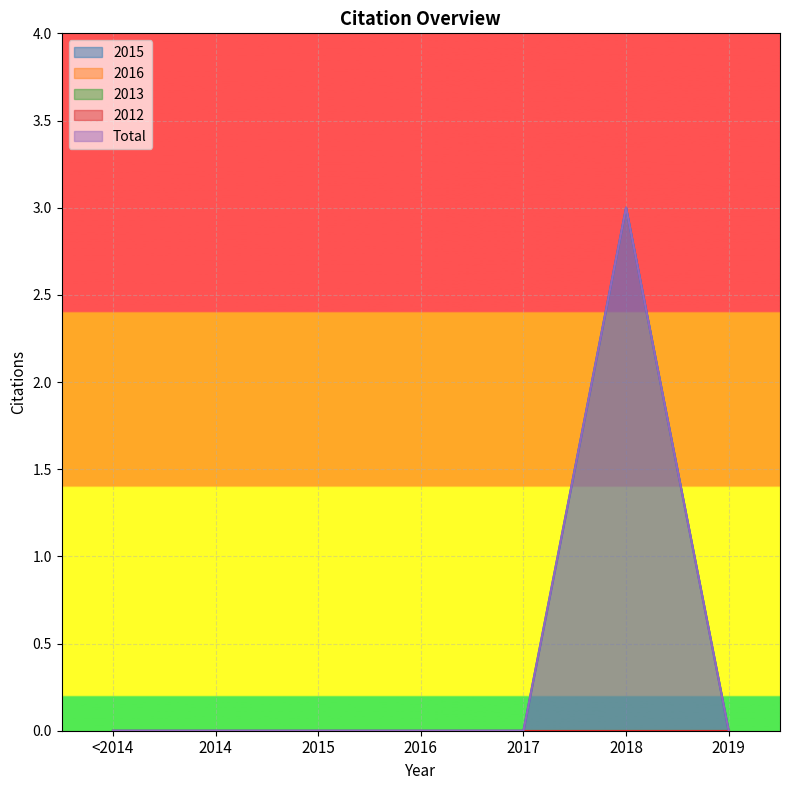

Reading right to left, extract all data points from this chart.

2015: 0	3	0	0	0	0	0
2016: 0	0	0	0	0	0	0
2013: 0	0	0	0	0	0	0
2012: 0	0	0	0	0	0	0
Total: 0	3	0	0	0	0	0